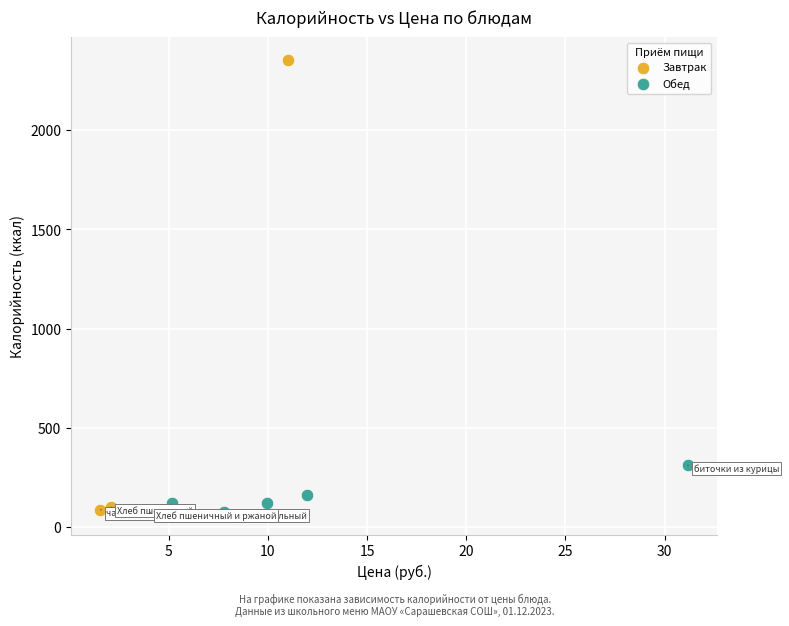

Which series reaches the maximum Y coordinate?

Завтрак